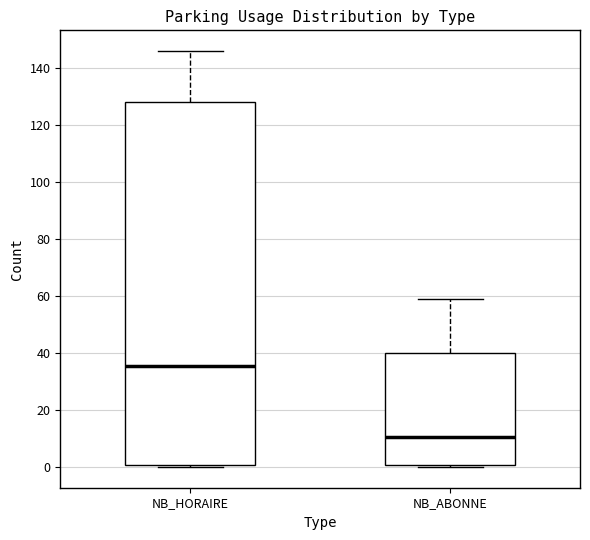

Reading left to right, read every box against the y-axis: the position of its median line, the range the box covers, and the ends of its whiskers. The values are not printed on the chart, so give them approximately, as read against the axis.

NB_HORAIRE: median 36, box 0 to 128, whiskers 0 (just below the box's lower edge) to 146
NB_ABONNE: median 10, box 0 to 40, whiskers 0 (just below the box's lower edge) to 60